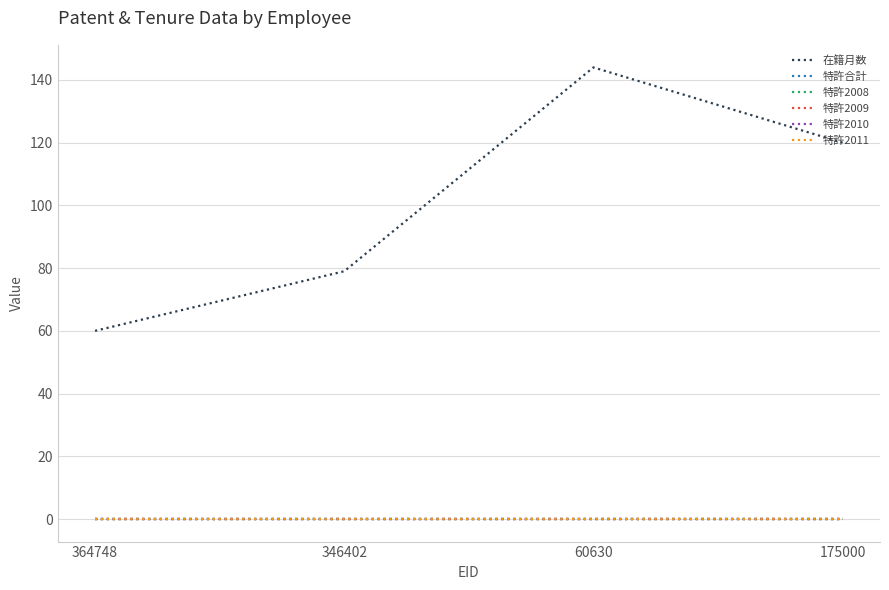

What is the label of the 1st point from the right?

175000